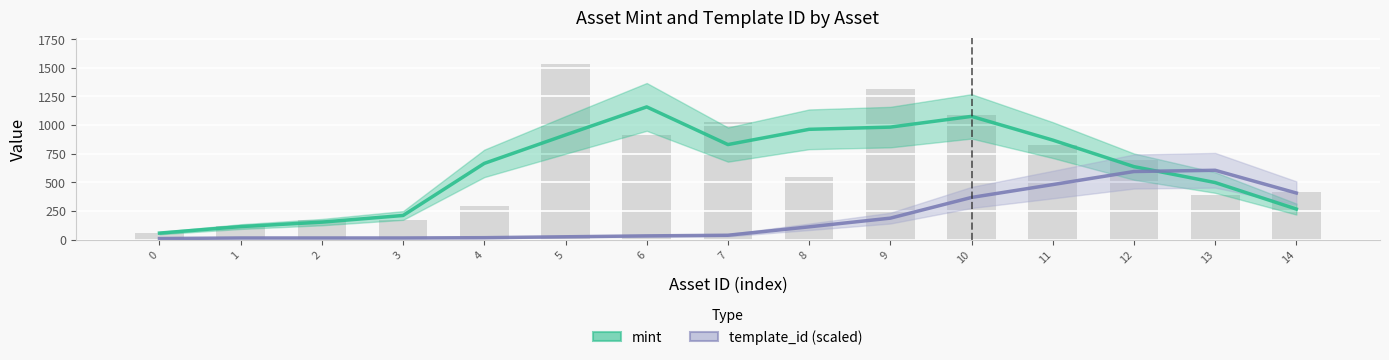

What is the minimum value shown in the chart?

9.7